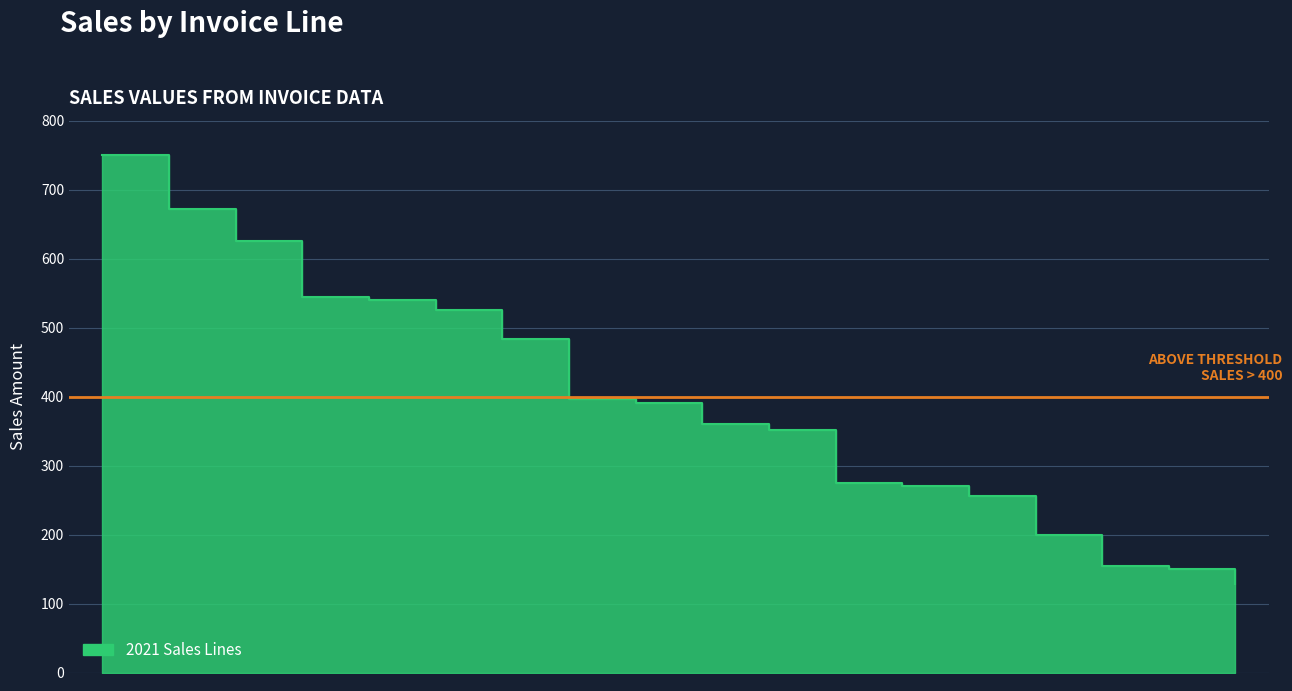

At which category does the chart reach its peak across all series?

10500-Joe-Majestic